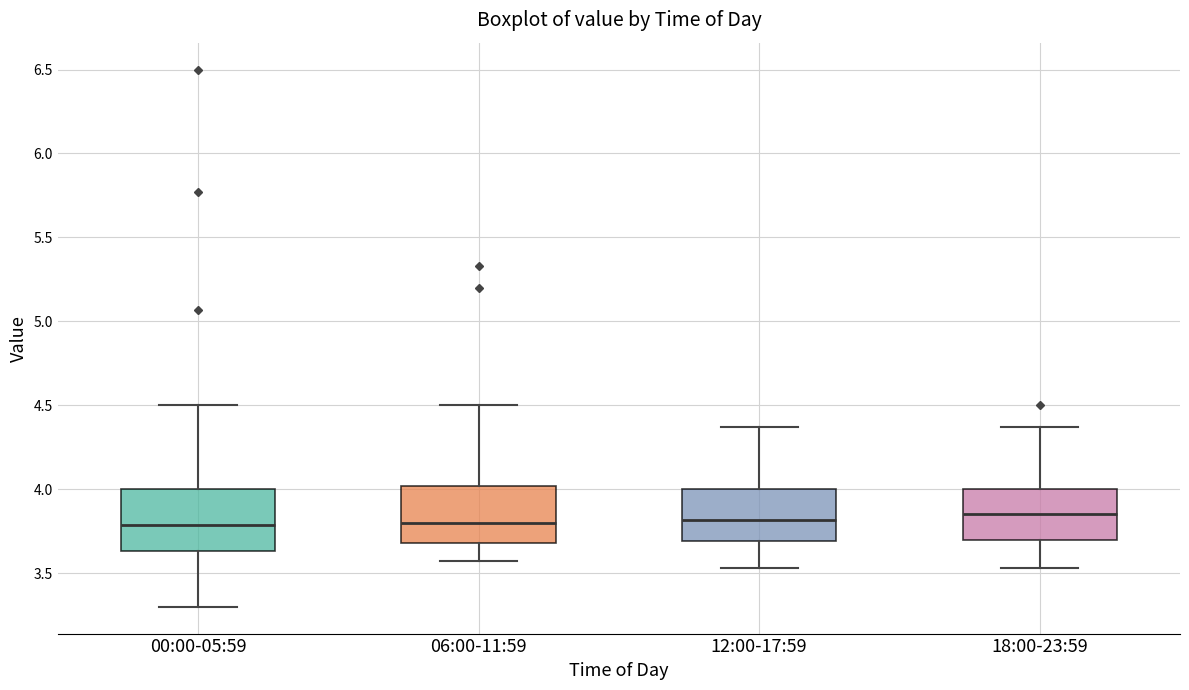

Reading left to right, read every box against the y-axis: the position of its median line, the range the box covers, and the ends of its whiskers. The values are not printed on the chart, so give them approximately, as read against the axis.

00:00-05:59: median 3.80, box 3.65 to 4.00, whiskers 3.30 to 4.50
06:00-11:59: median 3.80, box 3.70 to 4.00, whiskers 3.55 to 4.50
12:00-17:59: median 3.80, box 3.70 to 4.00, whiskers 3.55 to 4.35
18:00-23:59: median 3.85, box 3.70 to 4.00, whiskers 3.55 to 4.35